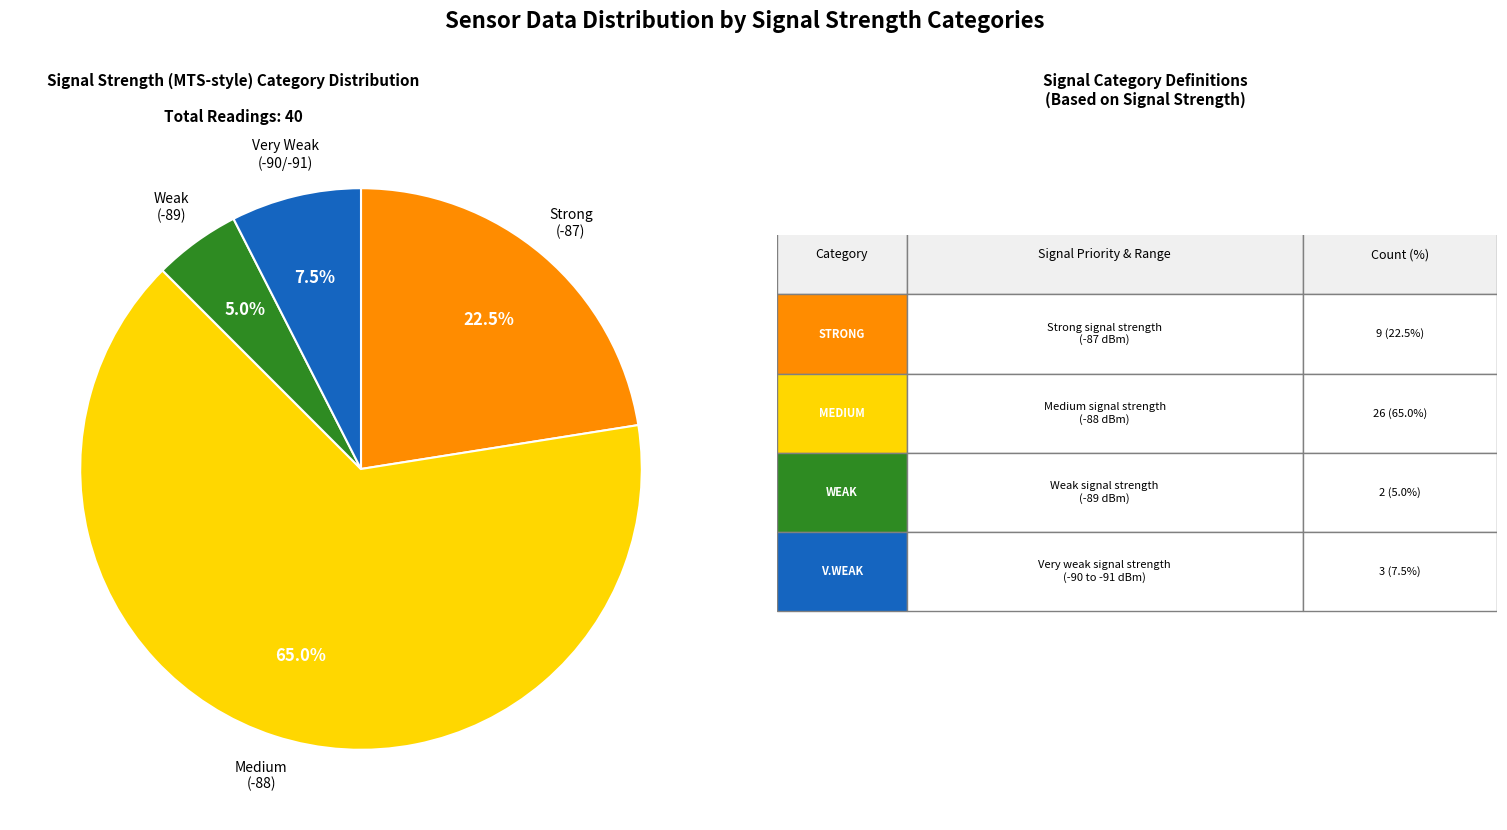

Is there a majority slice in this chart?

Yes